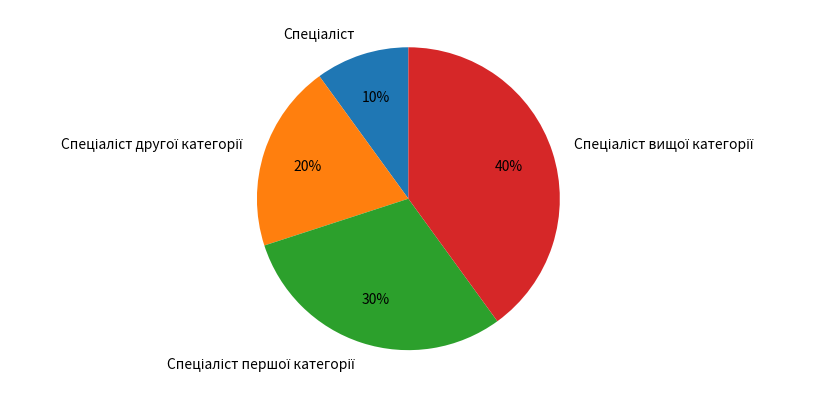

Does any single category account for the majority?

No